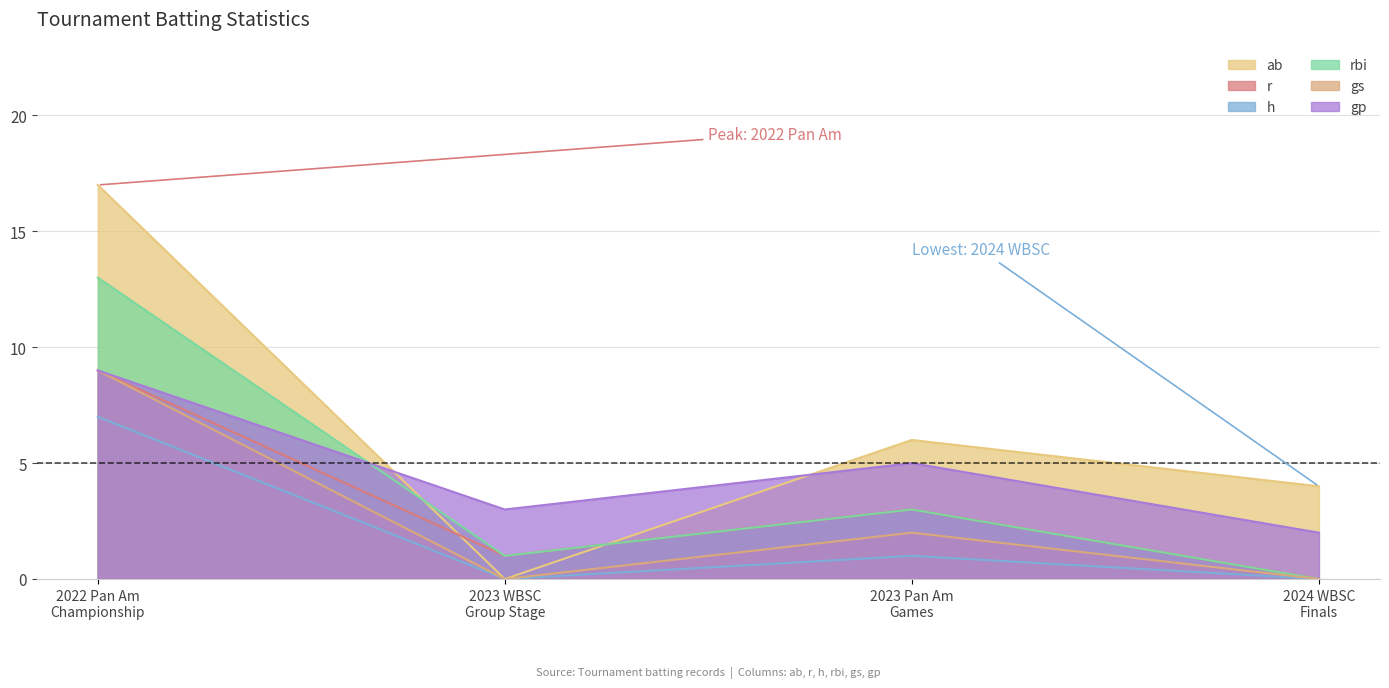

Which series has the largest total across all categories?

ab